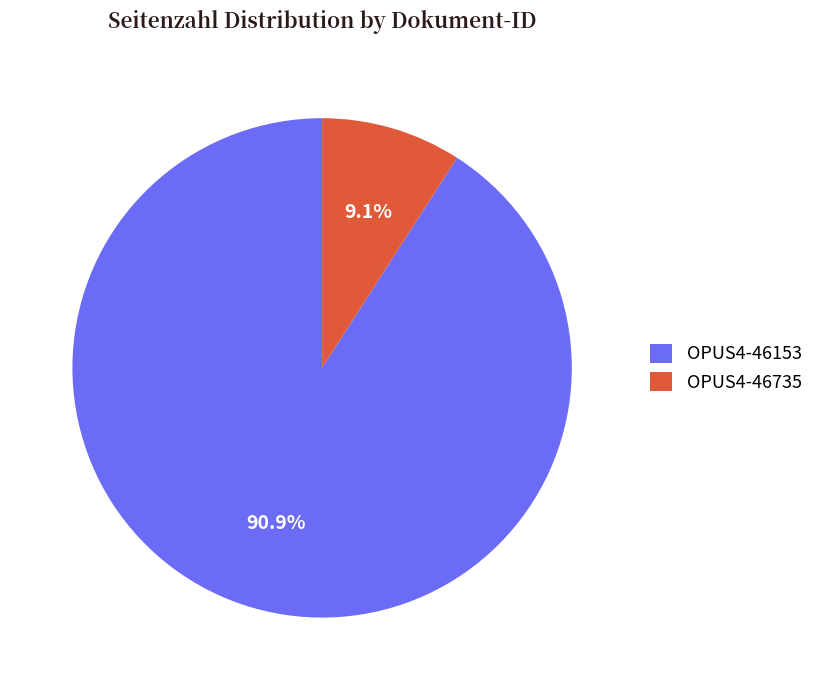

True or false: OPUS4-46153 accounts for 91% of the total.

True